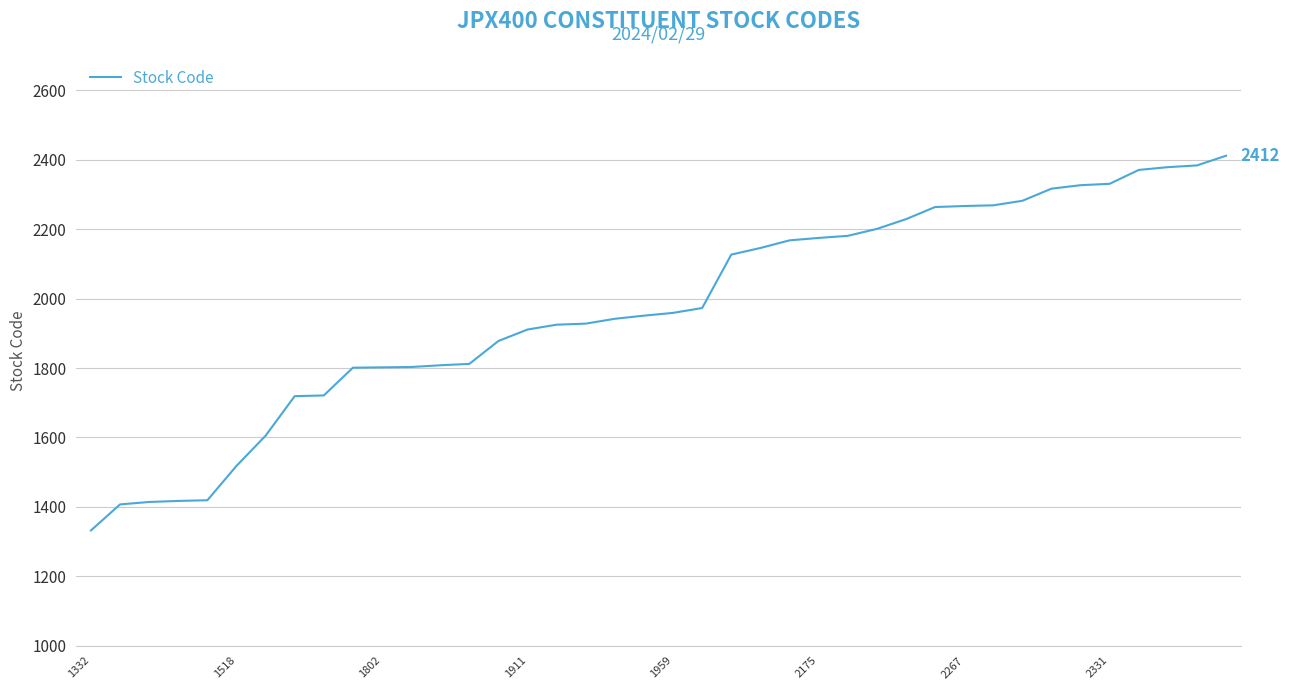

What is the smallest value displayed?

1332